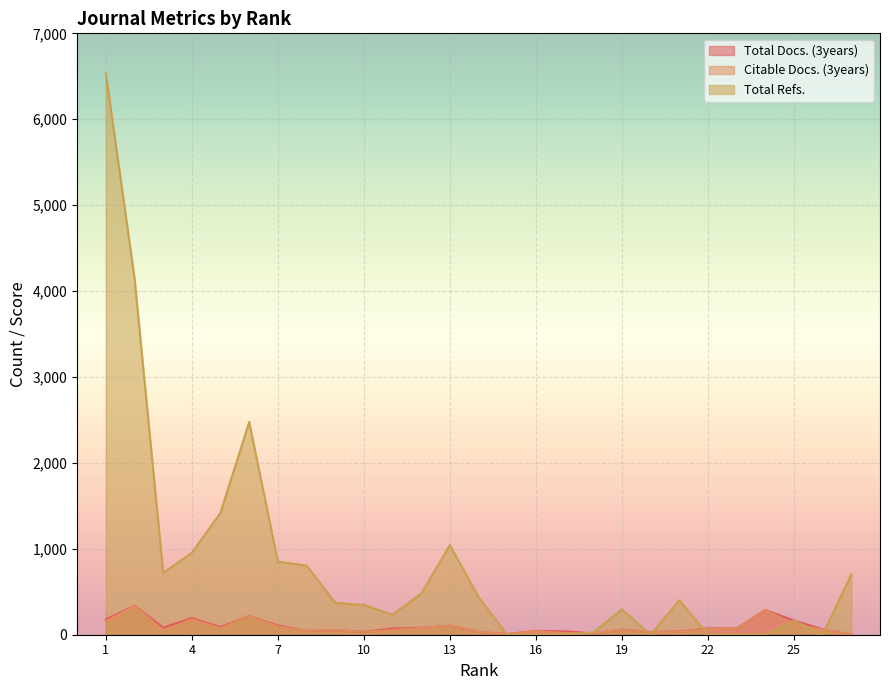

How many interior local valleys does the Citable Docs. (3years) series have?

7